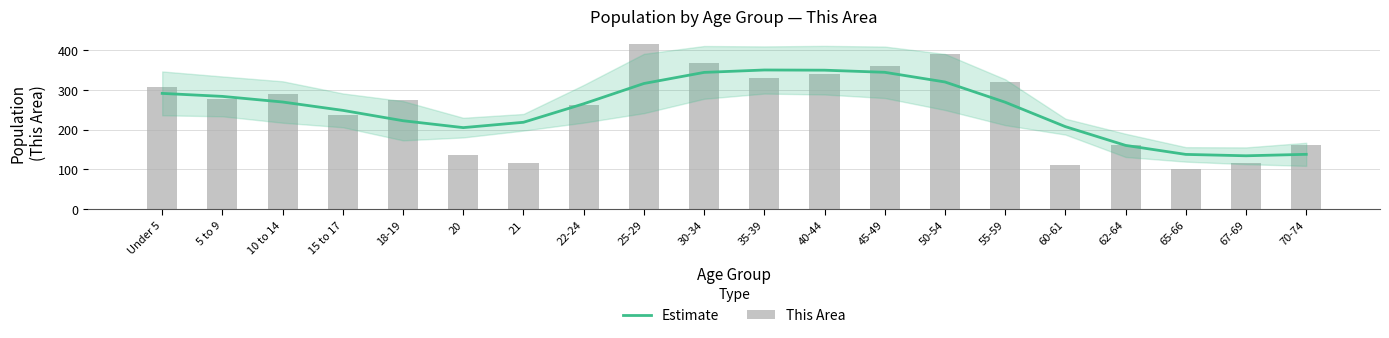

True or false: Estimate has a value of 504.8 at 35-39.

False